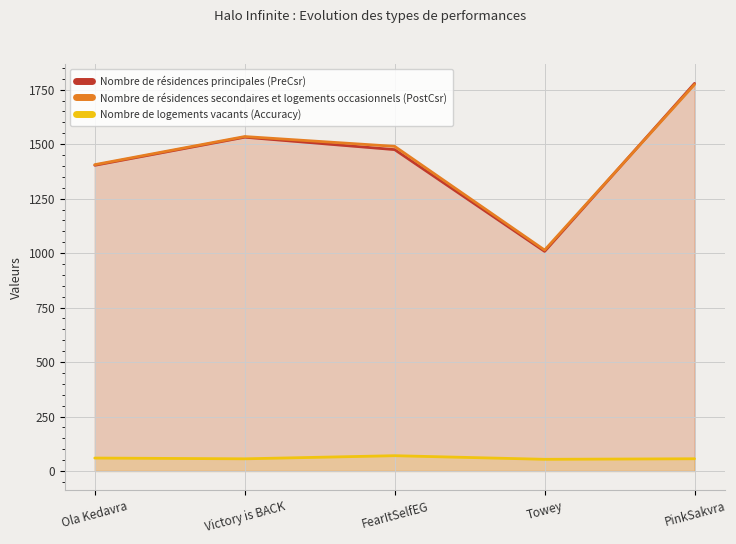

Reading left to right, what are all the values shown in this chart?

Nombre de résidences principales (PreCsr): Ola Kedavra=1403.0	Victory is BACK=1532.0	FearItSelfEG=1475.0	Towey=1008.0	PinkSakvra=1779.0
Nombre de résidences secondaires et logements occasionnels (PostCsr): Ola Kedavra=1406.0	Victory is BACK=1535.0	FearItSelfEG=1490.0	Towey=1014.0	PinkSakvra=1774.0
Nombre de logements vacants (Accuracy): Ola Kedavra=59.4	Victory is BACK=55.9	FearItSelfEG=70.2	Towey=53.6	PinkSakvra=56.1